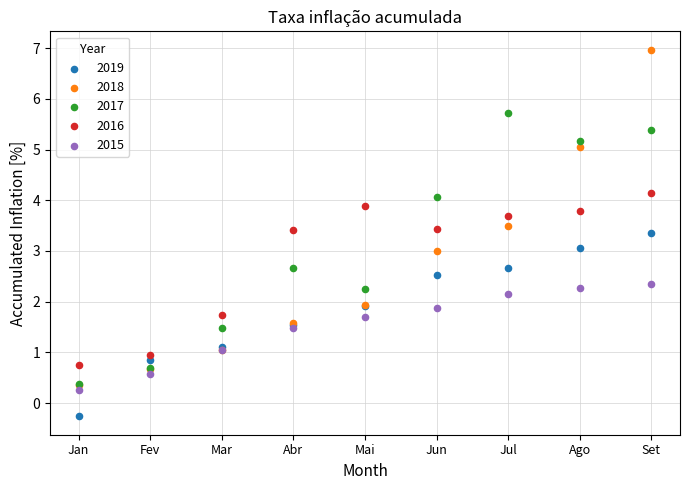

What are all the series names shown in the legend?

2019, 2018, 2017, 2016, 2015